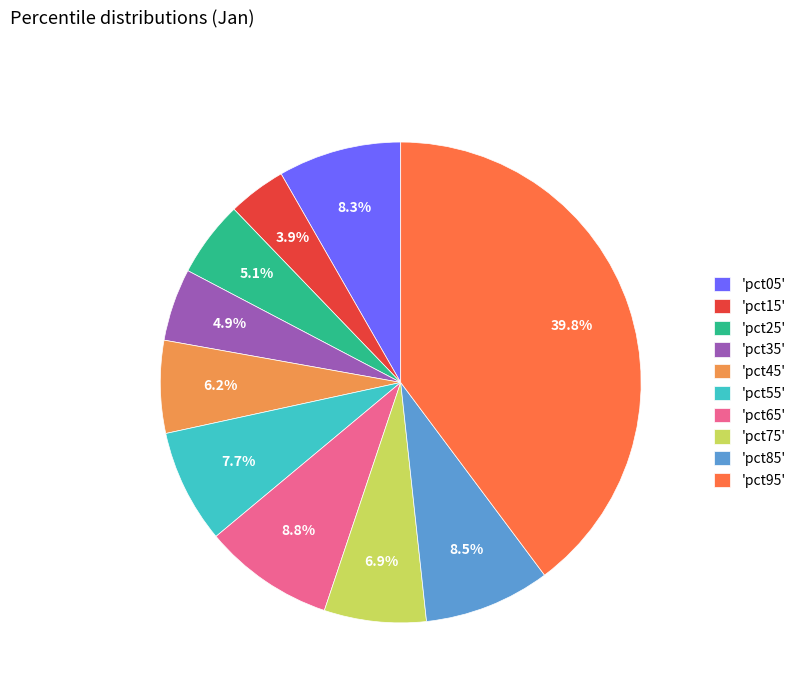

Is there any slice that represents more than half of the pie?

No